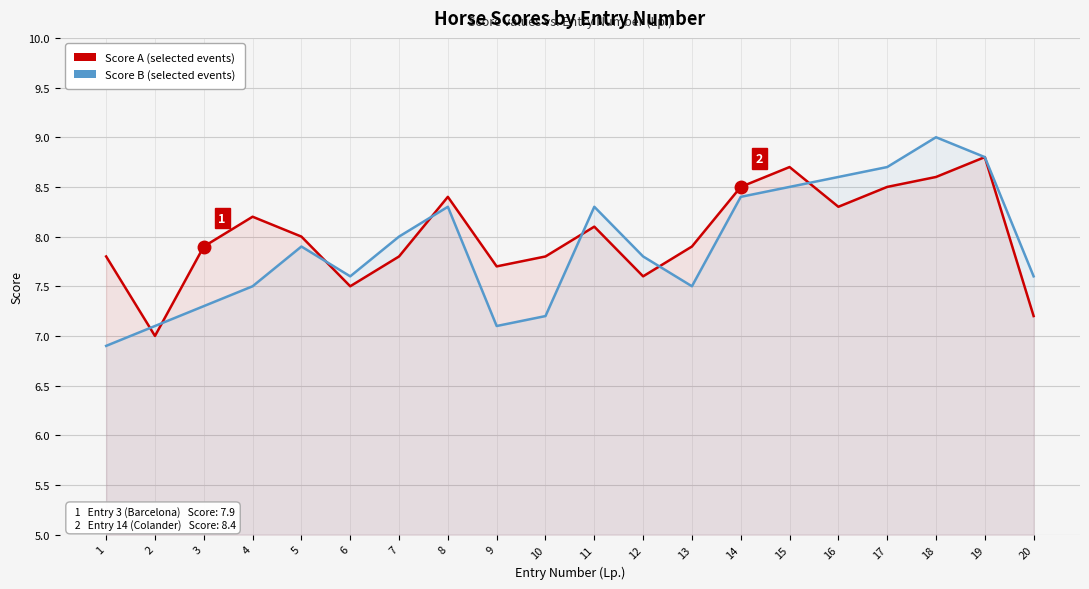

Where does the Score B (selected events) series first go above 7?

2